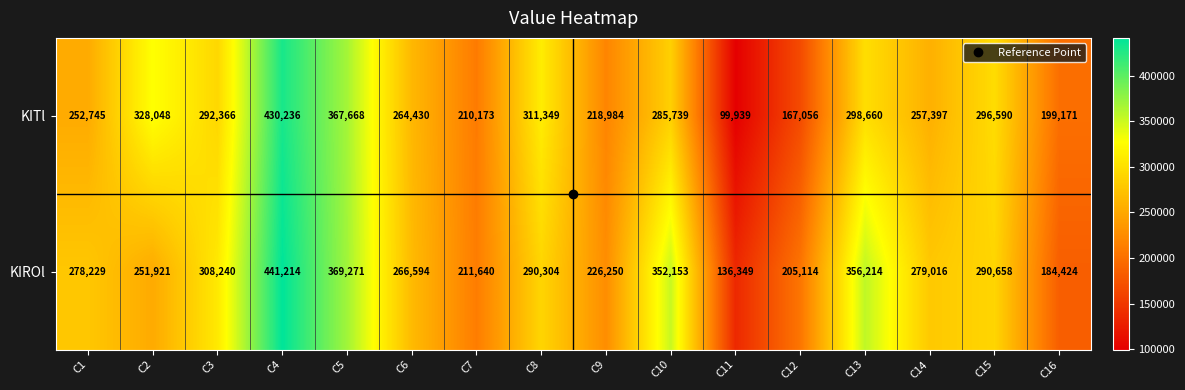

What is the total value across all series at C15?

587248